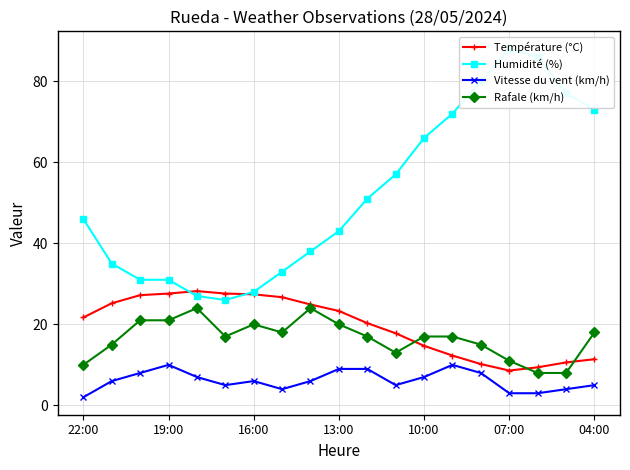

What is the maximum value for Température (°C)?

28.2